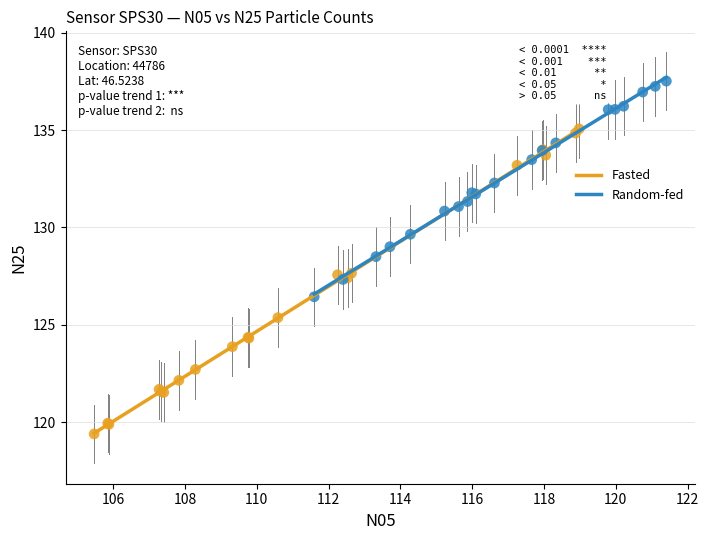

Which series has the largest Y range (max minus min)?

Fasted